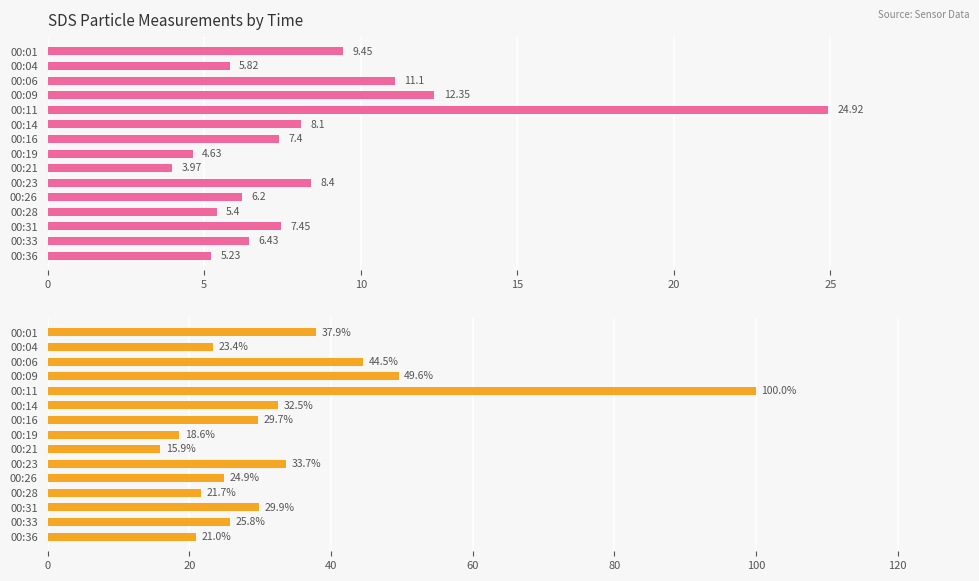

The SDS_P1 series shows 3.9 at 00:04. True or false?

False